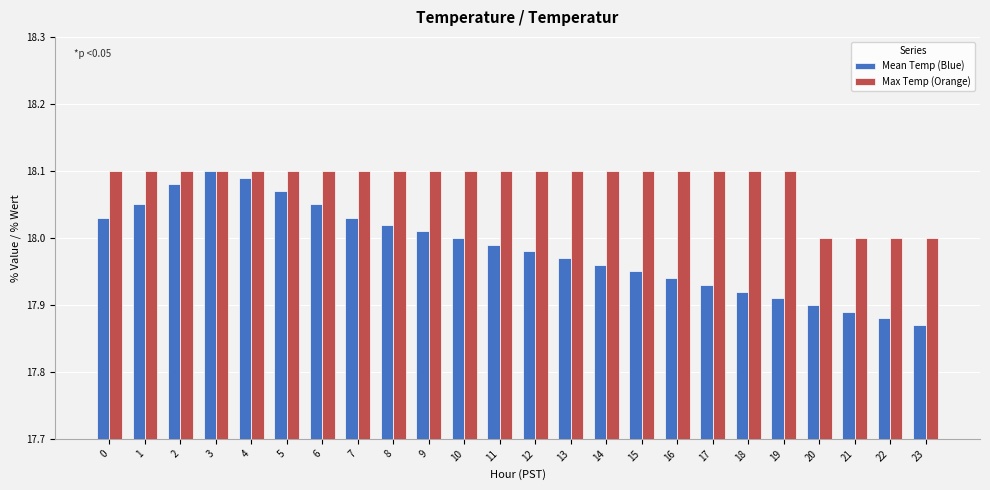

What is the sum of the Mean Temp (Blue) values at 8 and 12?

36.0